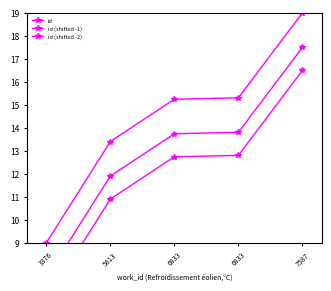

List the series in order of their overall mean, highest first.

id, id (shifted -1), id (shifted -2)